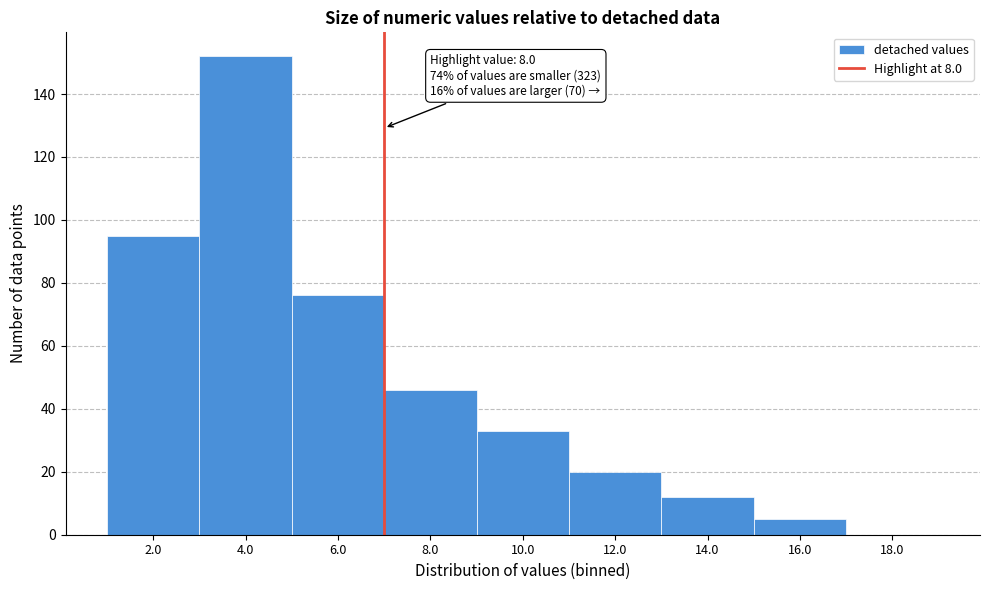

Reading left to right, extract all data points from this chart.

2.0=95	4.0=152	6.0=76	8.0=46	10.0=33	12.0=20	14.0=12	16.0=5	18.0=0